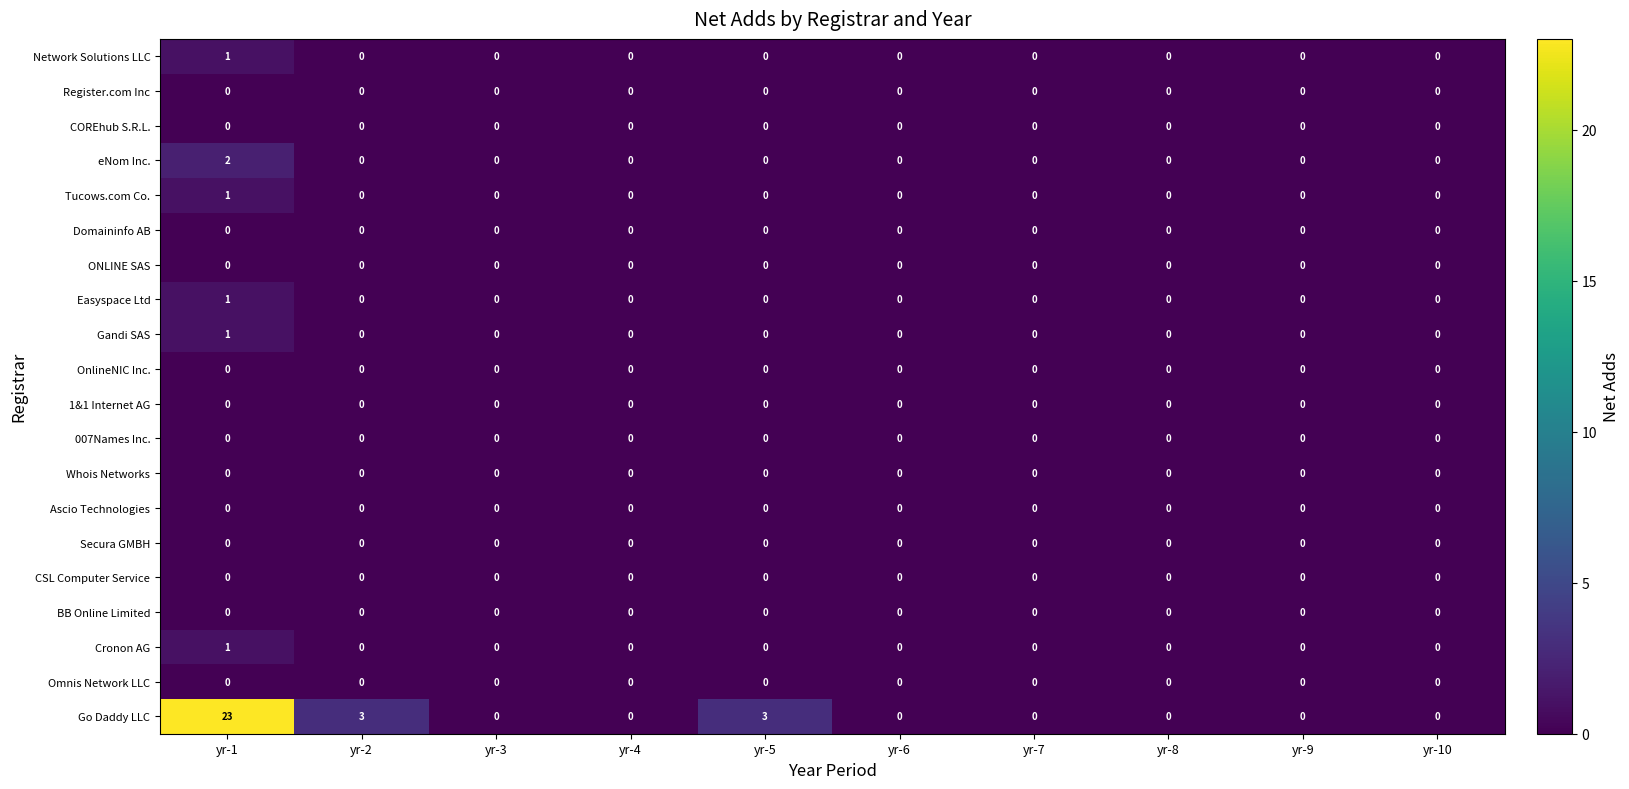

Between yr-2 and yr-10, which series saw the biggest shift?

Go Daddy LLC